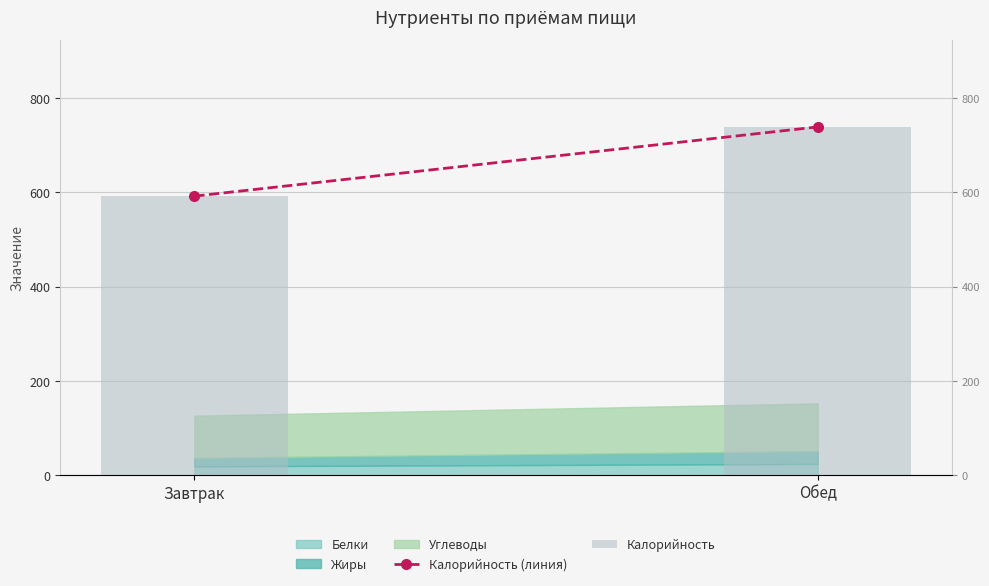

What is the sum of all Калорийность values?

1331